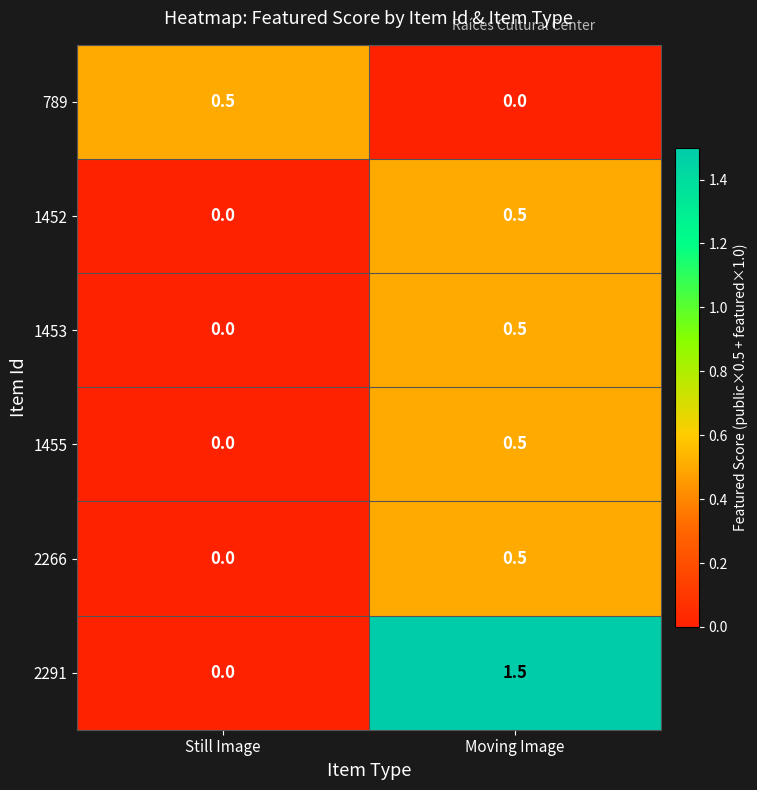

The value of 1453 at Moving Image is 0.5. True or false?

True